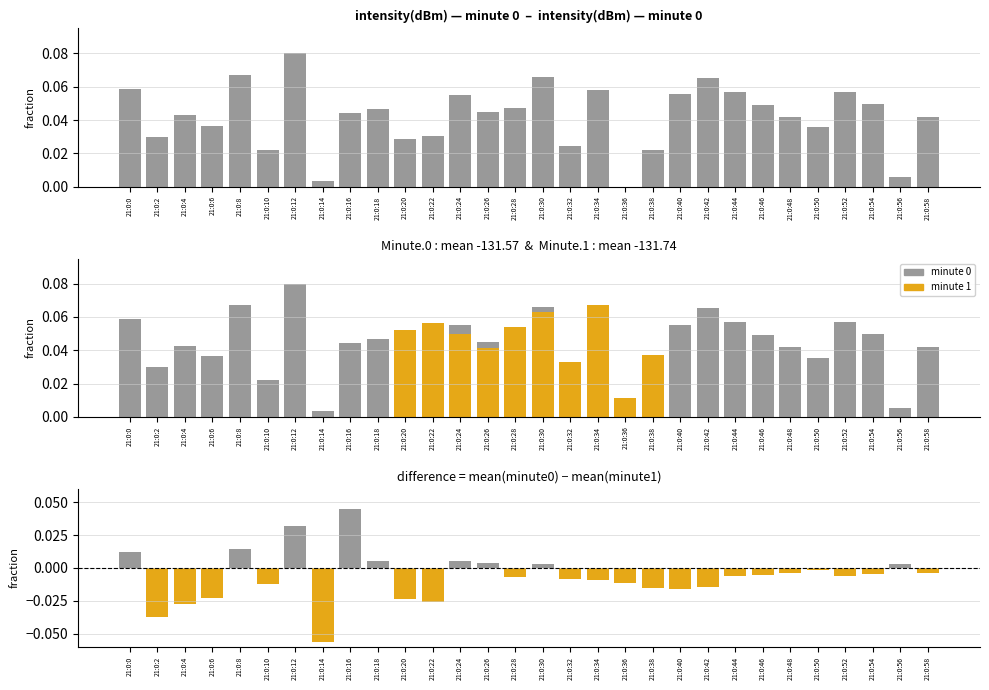

The minute 0 series shows 0.0 at 21:0:56. True or false?

False